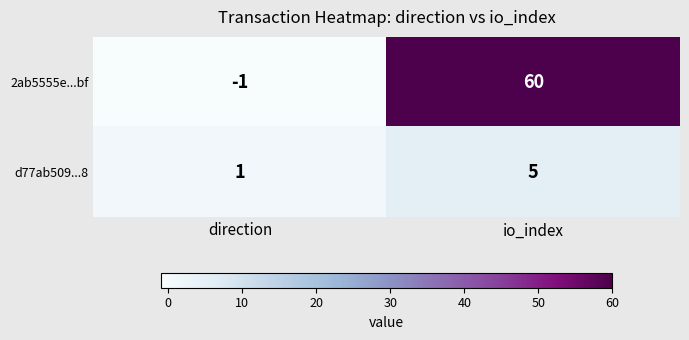

What is the sum of all d77ab509...8 values?

6